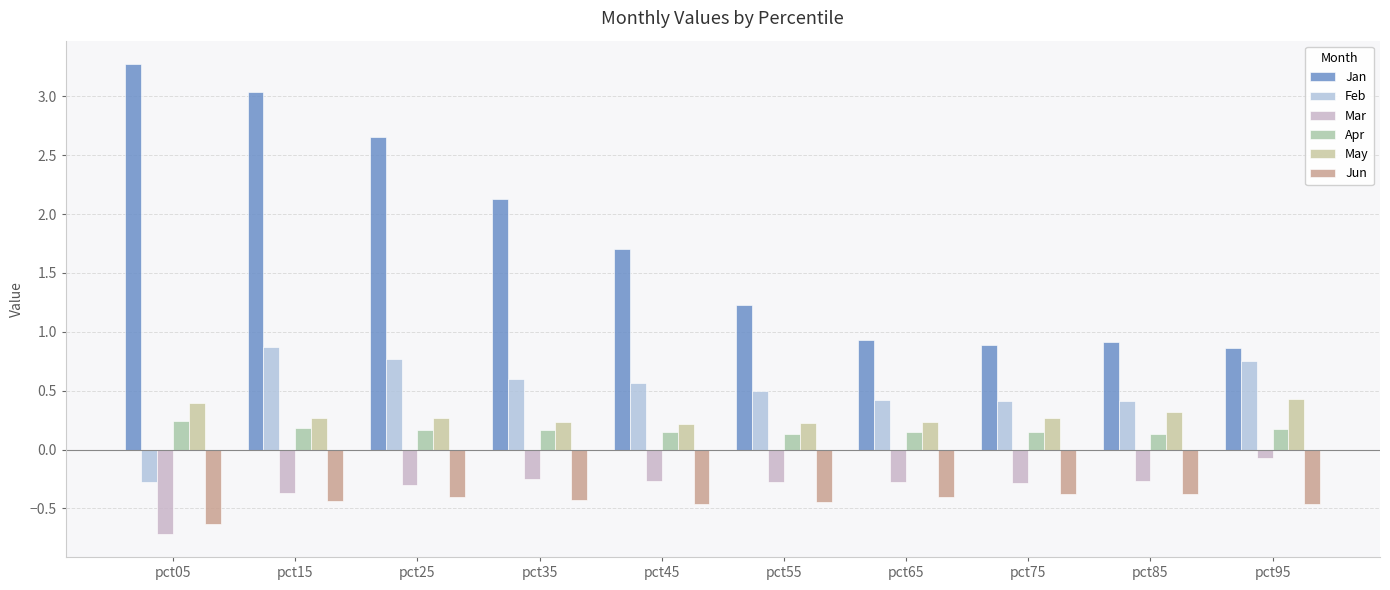

Rank the series at pct95 from lowest to highest value.

Jun, Mar, Apr, May, Feb, Jan